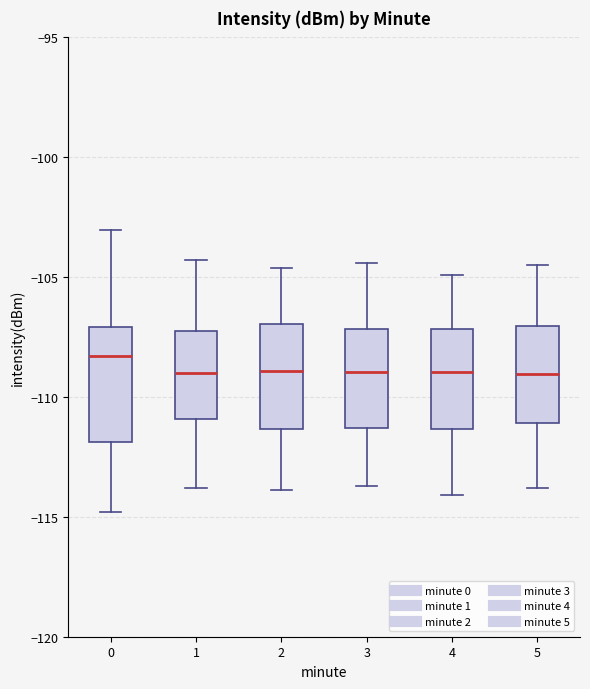

Which box has the highest median line?

0